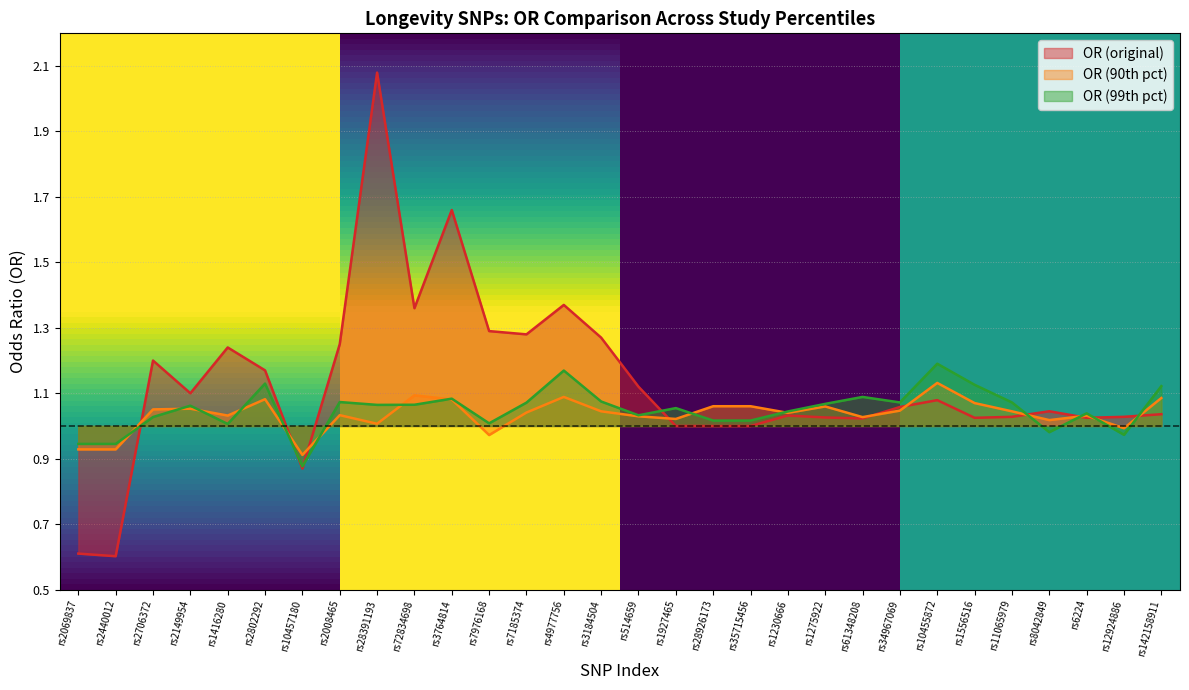

What is the total value across all series at rs12924886?

3.0